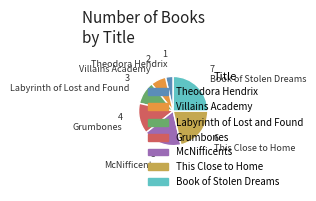

Does Theodora Hendrix represent more than half of the total?

No